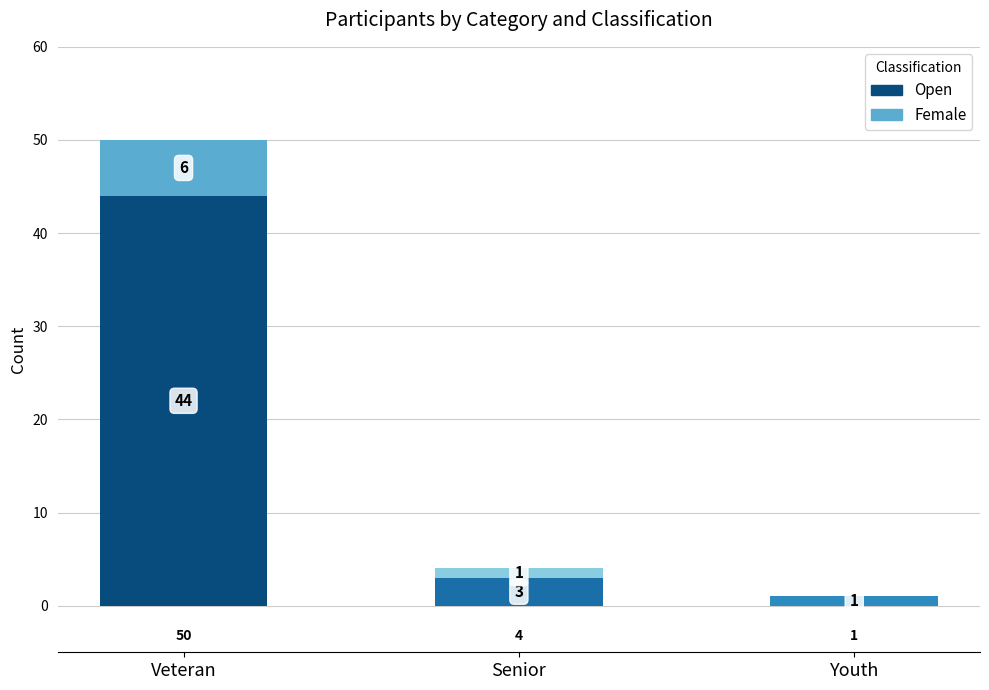

What is the total value across all series at Veteran?

50